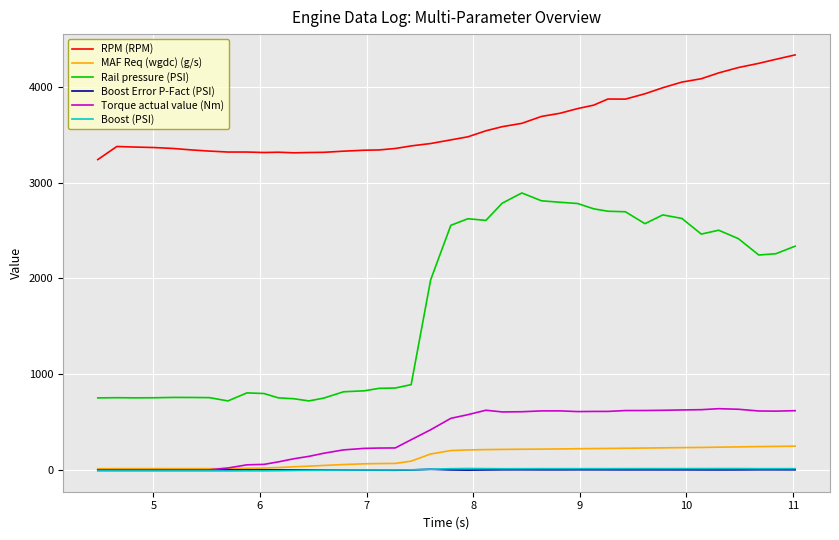

Which series has the largest total across all categories?

RPM (RPM)